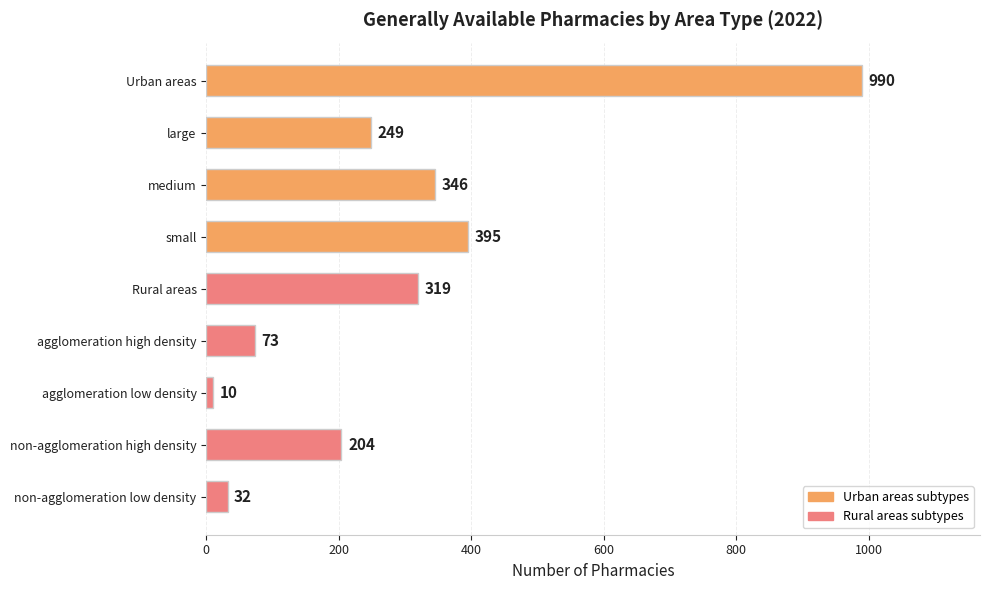

Rank the categories by value from lowest to highest.

agglomeration low density, non-agglomeration low density, agglomeration high density, non-agglomeration high density, large, Rural areas, medium, small, Urban areas